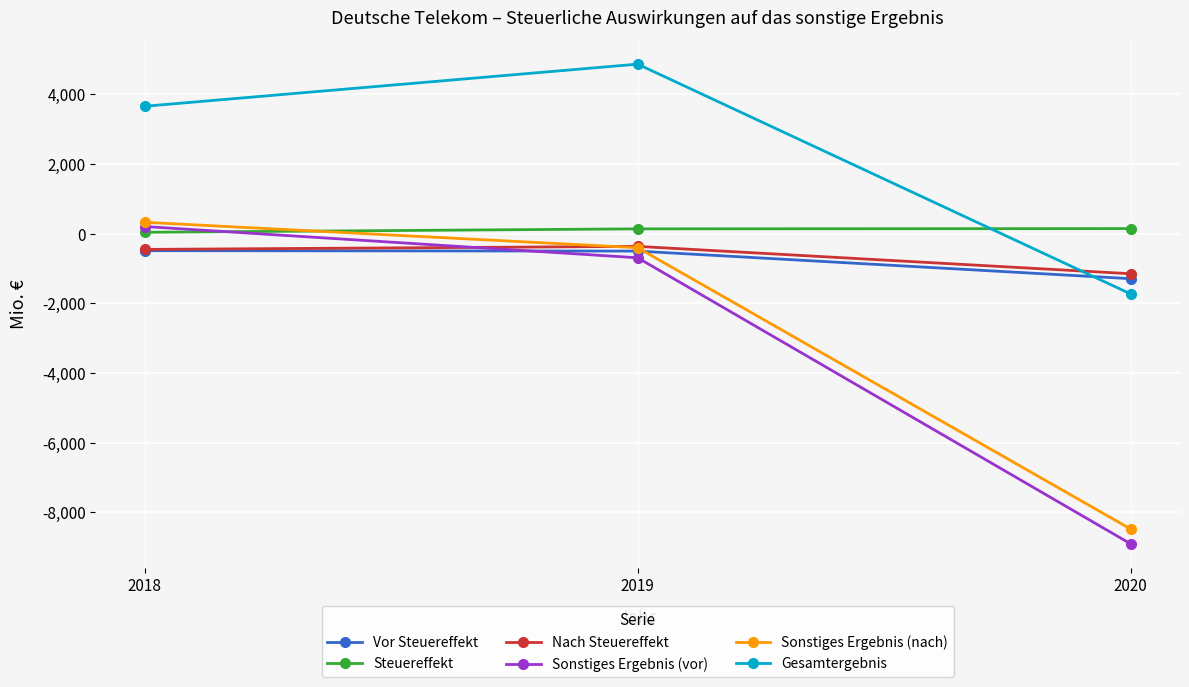

What are all the series names shown in the legend?

Vor Steuereffekt, Steuereffekt, Nach Steuereffekt, Sonstiges Ergebnis (vor), Sonstiges Ergebnis (nach), Gesamtergebnis